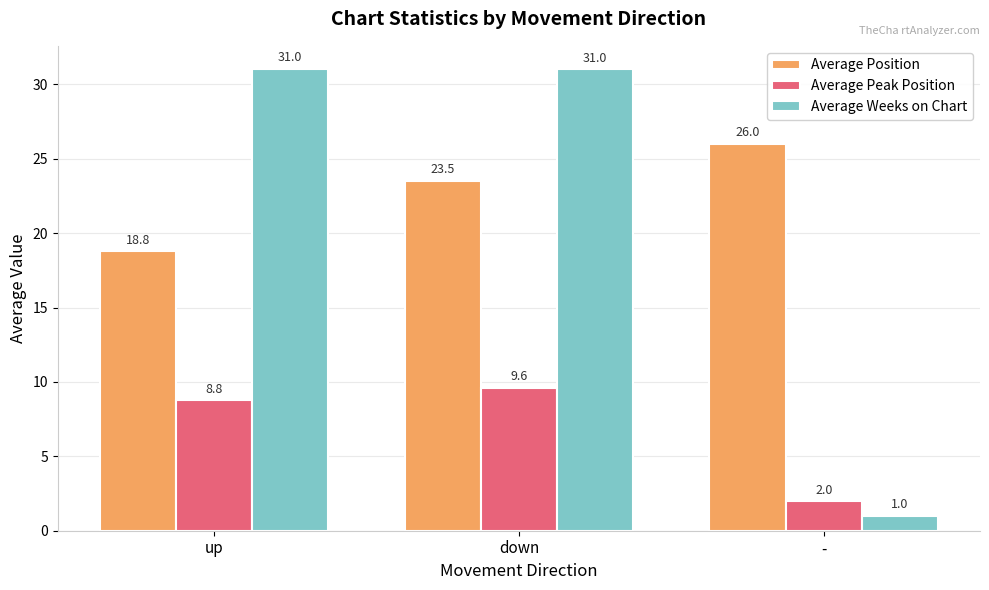

Is the value of Average Peak Position at up greater than the value of Average Position at -?

No